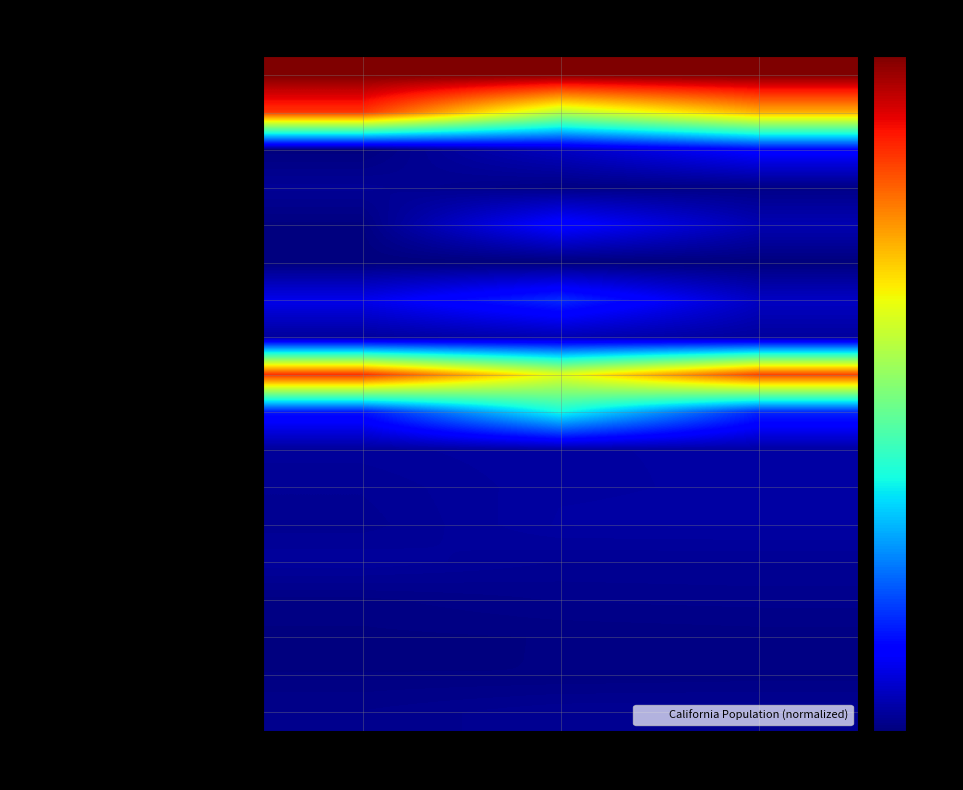

What is the difference between the highest and lowest values at California?

14.0